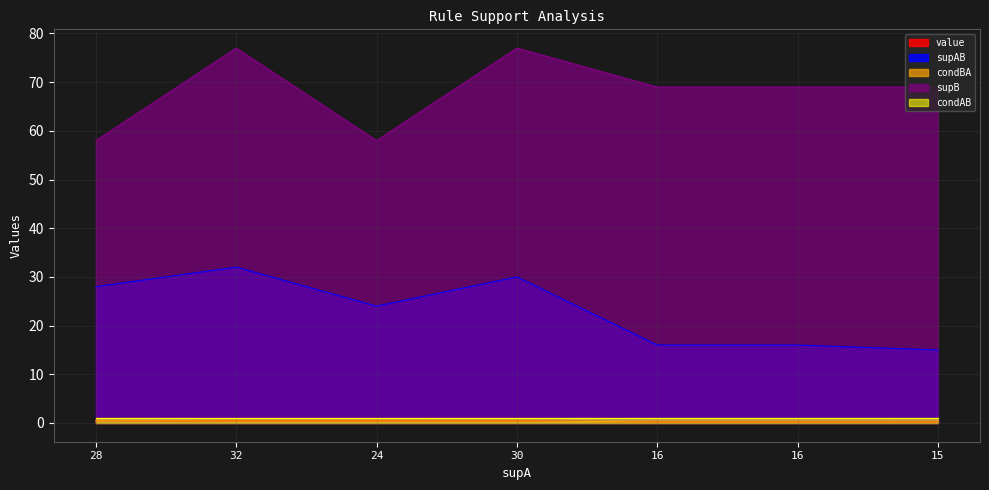

Which label corresponds to the largest value in the chart?

32